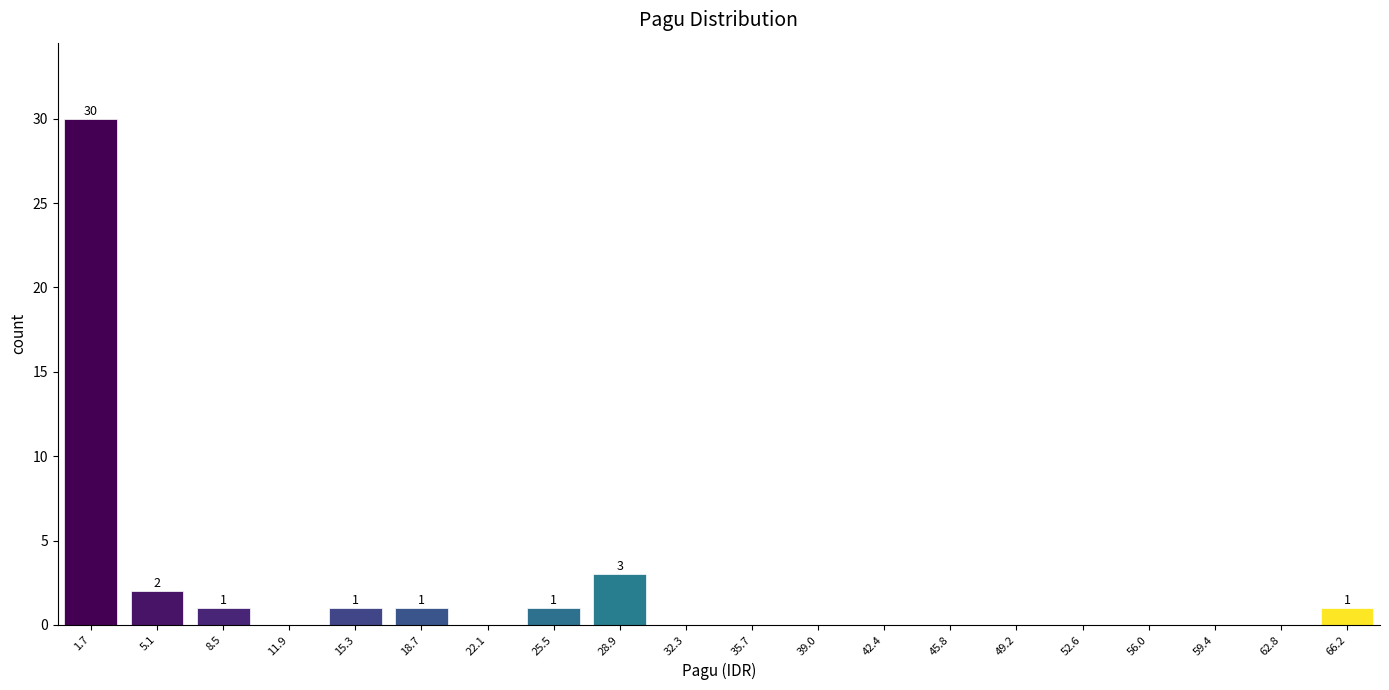

Reading left to right, transcribe all the data shown in this chart.

1.7=30	5.1=2	8.5=1	11.9=0	15.3=1	18.7=1	22.1=0	25.5=1	28.9=3	32.3=0	35.7=0	39.0=0	42.4=0	45.8=0	49.2=0	52.6=0	56.0=0	59.4=0	62.8=0	66.2=1